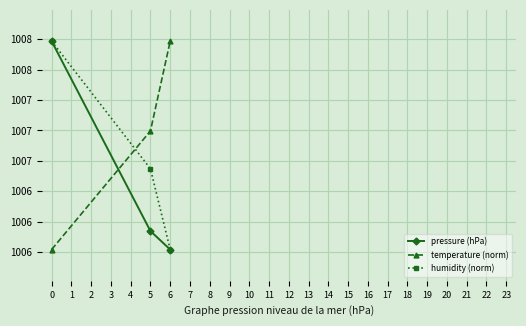

At how many categories does at least one series exceed 1006?

3